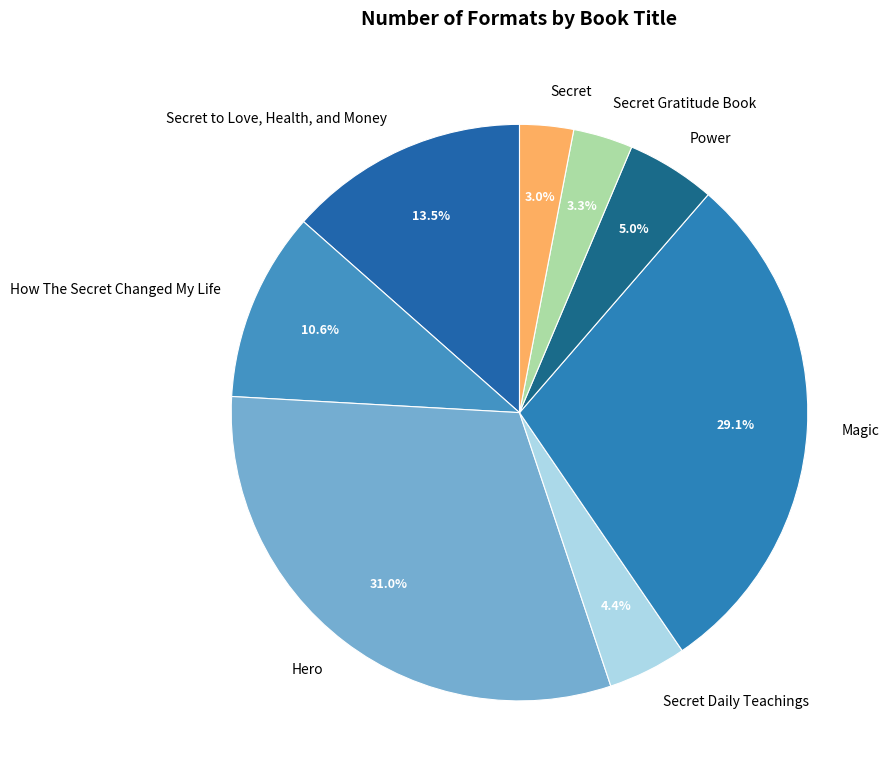

Rank the categories by value from highest to lowest.

Hero, Magic, Secret to Love, Health, and Money, How The Secret Changed My Life, Power, Secret Daily Teachings, Secret Gratitude Book, Secret